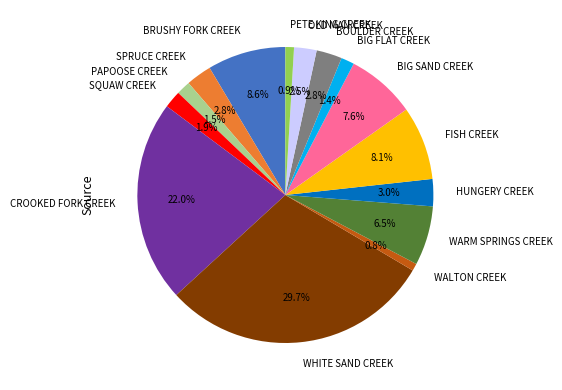

Is it true that WALTON CREEK is 11% of the pie?

False